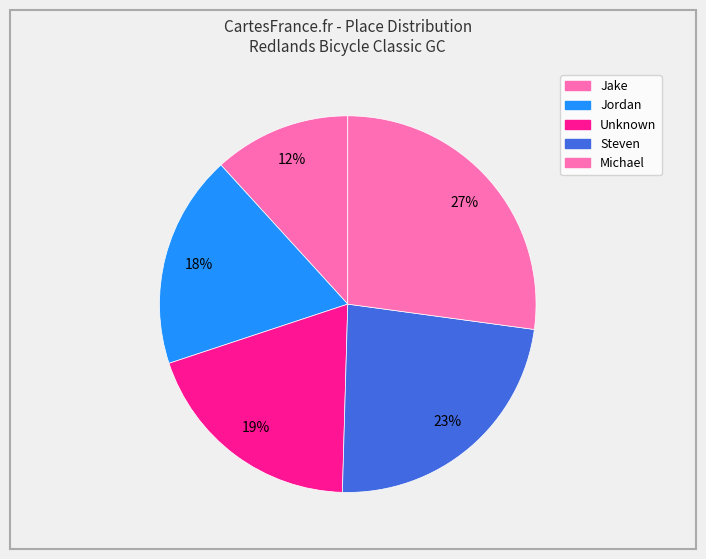

Rank the categories by value from lowest to highest.

Jake, Jordan, Unknown, Steven, Michael